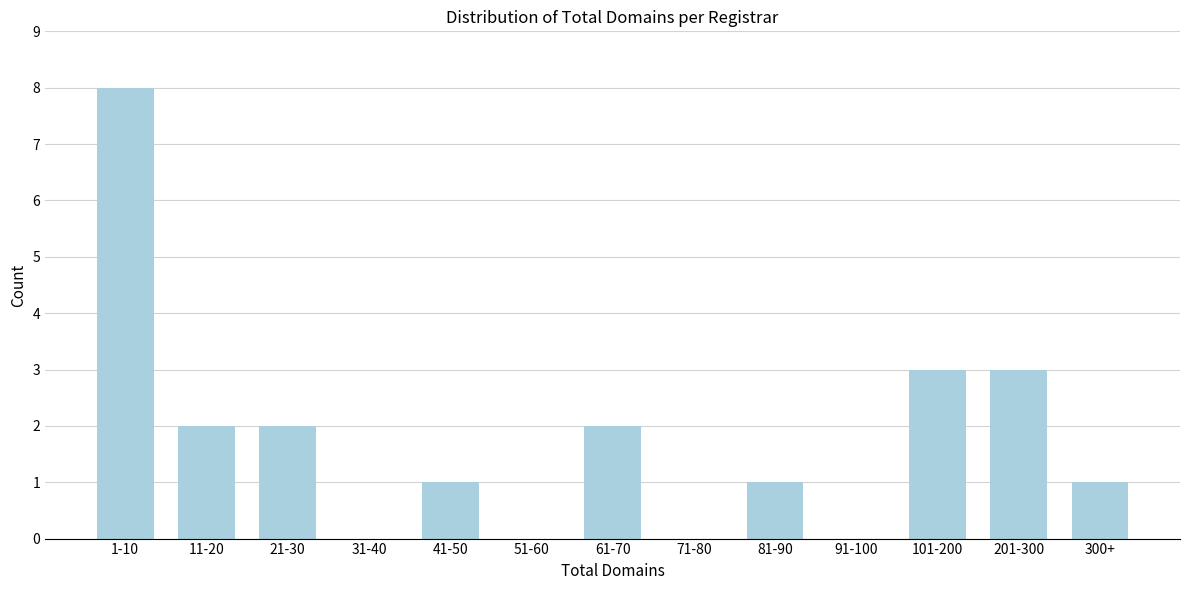

Reading left to right, extract all data points from this chart.

1-10=8	11-20=2	21-30=2	31-40=0	41-50=1	51-60=0	61-70=2	71-80=0	81-90=1	91-100=0	101-200=3	201-300=3	300+=1